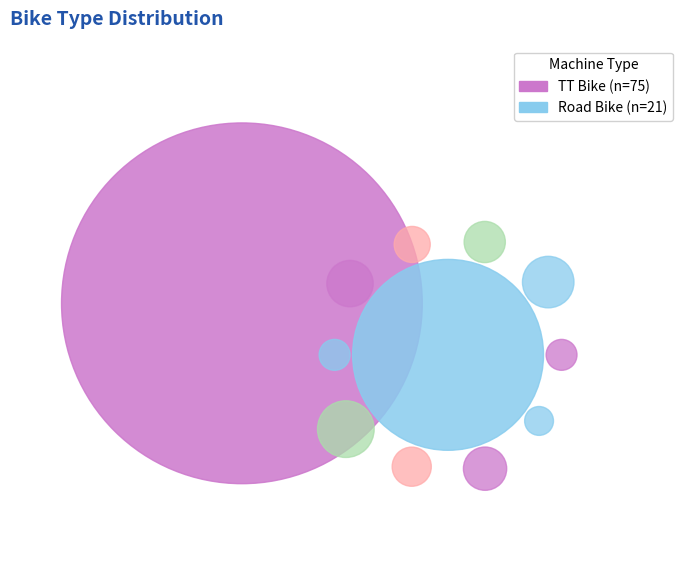

Between TT Bike and Road Bike, which is larger?

TT Bike